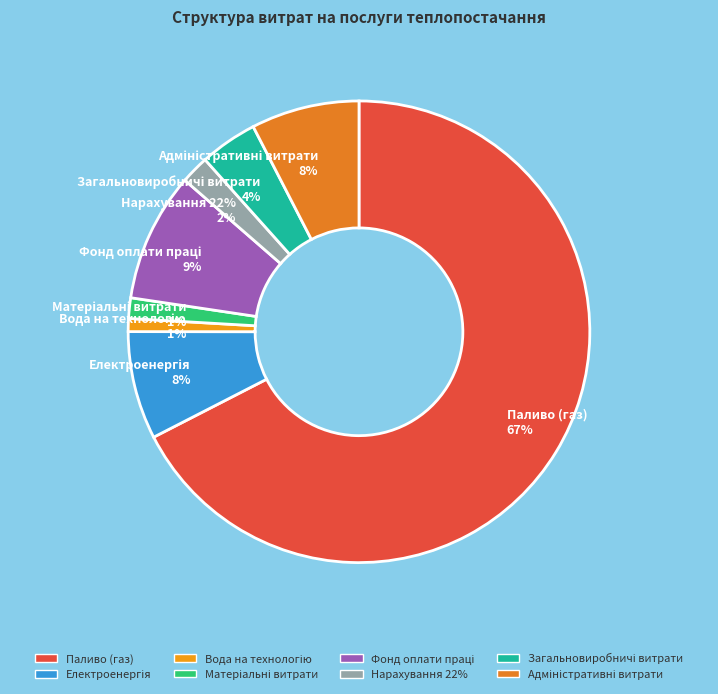

How many slices are in this pie chart?

8